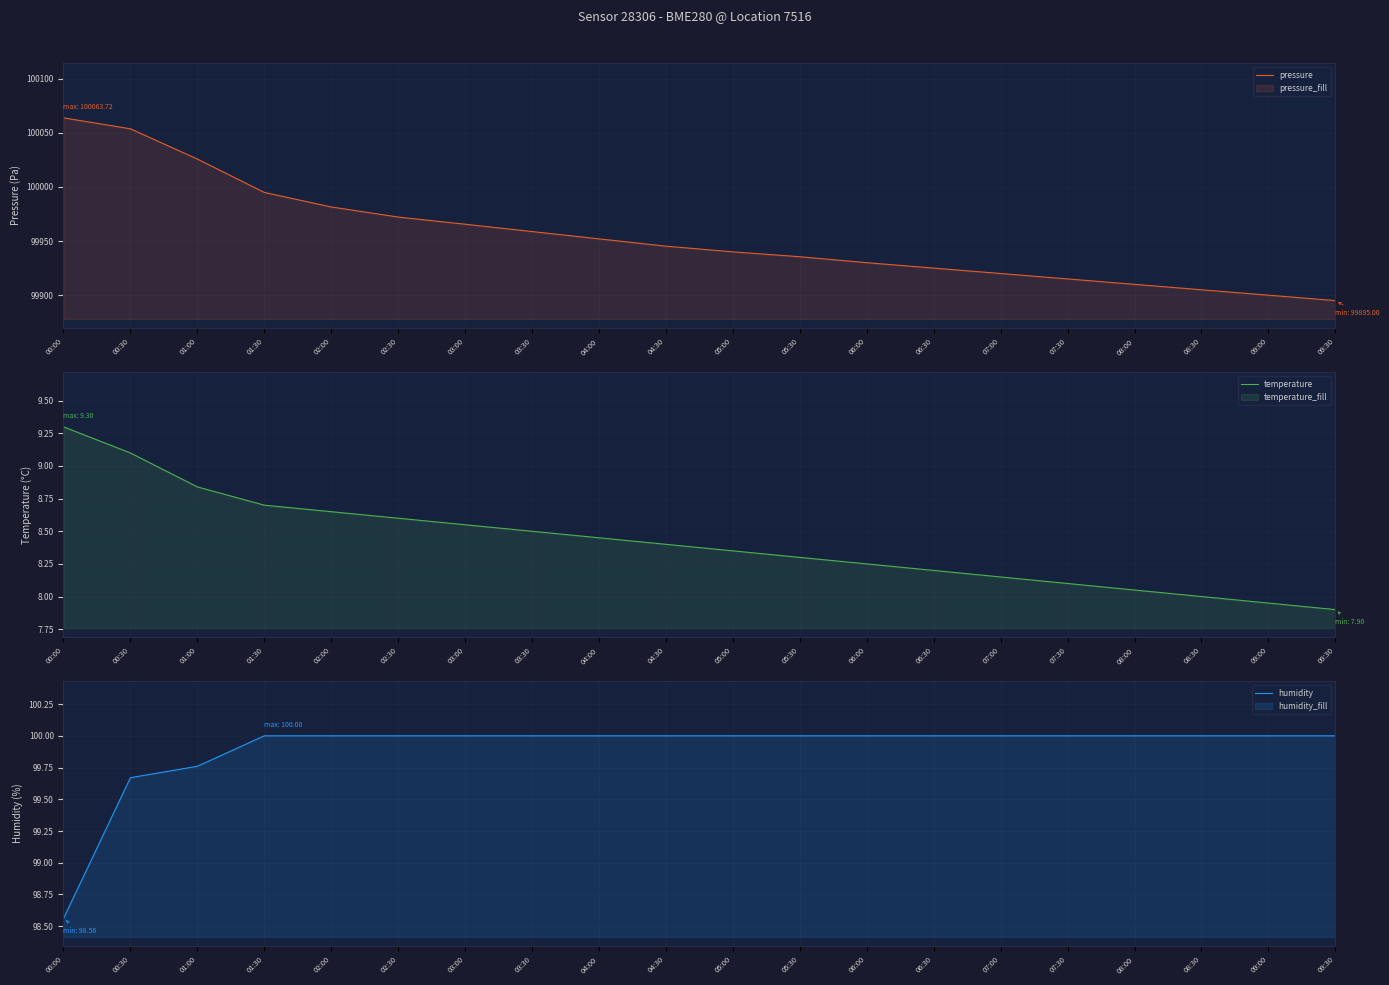

Between 00:00 and 02:30, which is larger?

00:00